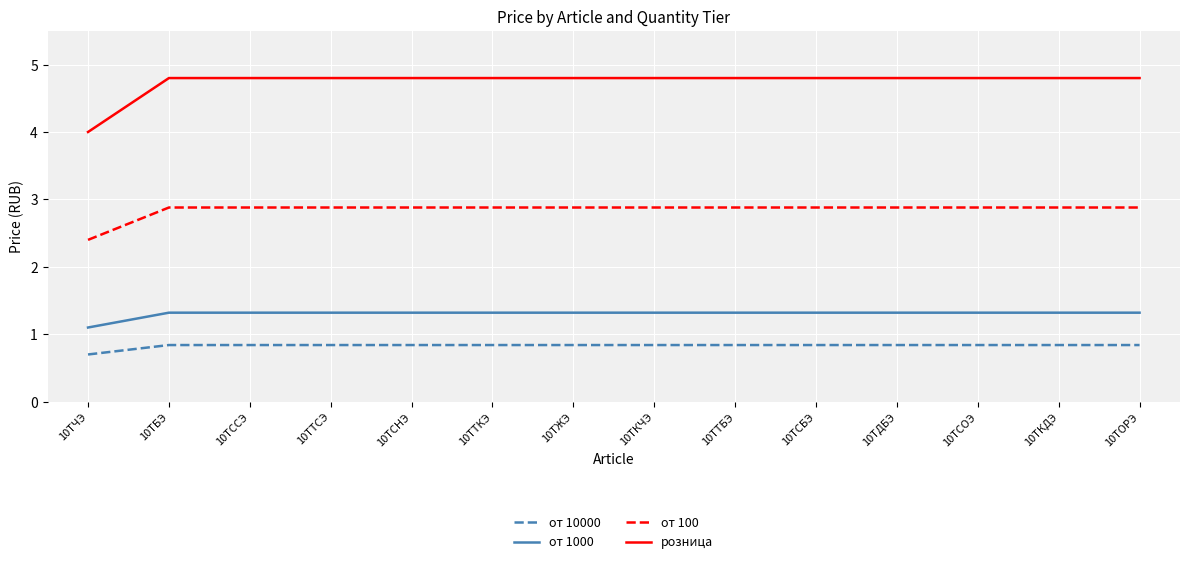

Is it true that от 100 equals 2.9 at 10ТДБЭ?

True